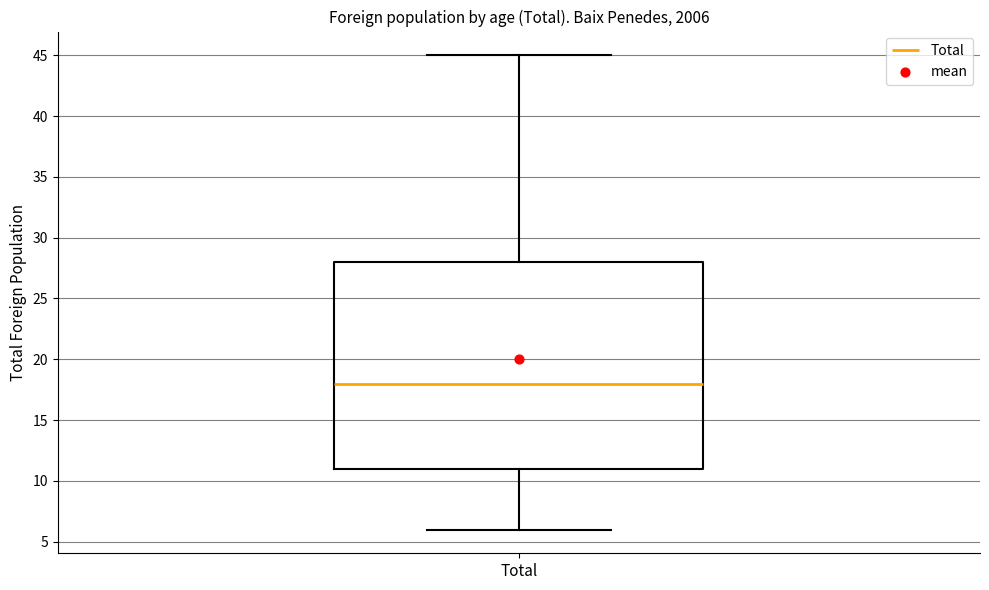

Where does the upper whisker of the box for Total end on the y-axis? The values are not printed on the chart, so give them approximately, as read against the axis.

45